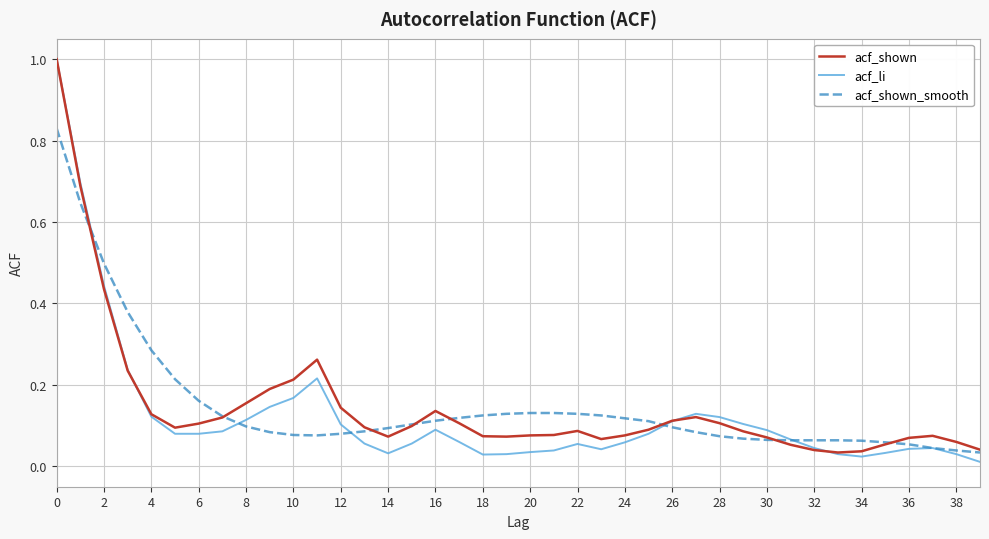

How many lines are shown in the chart?

3